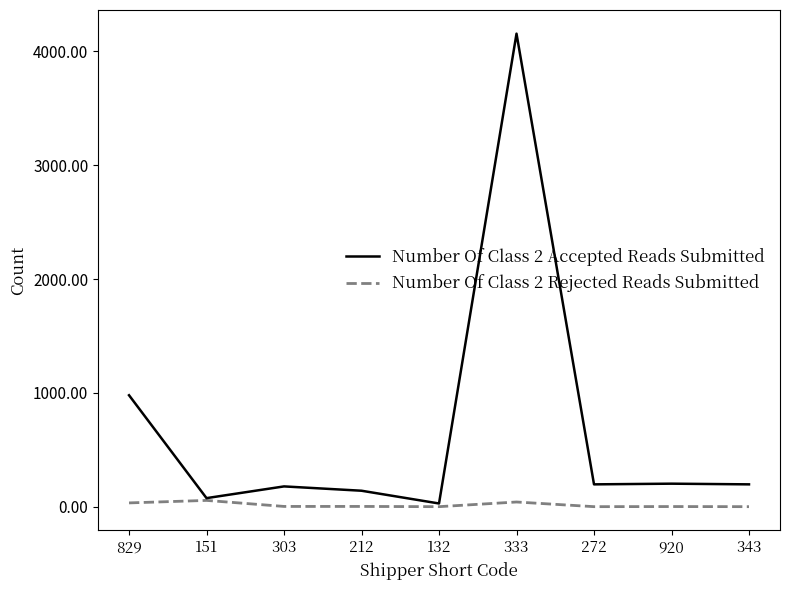

Which series has the largest range (max minus min)?

Number Of Class 2 Accepted Reads Submitted